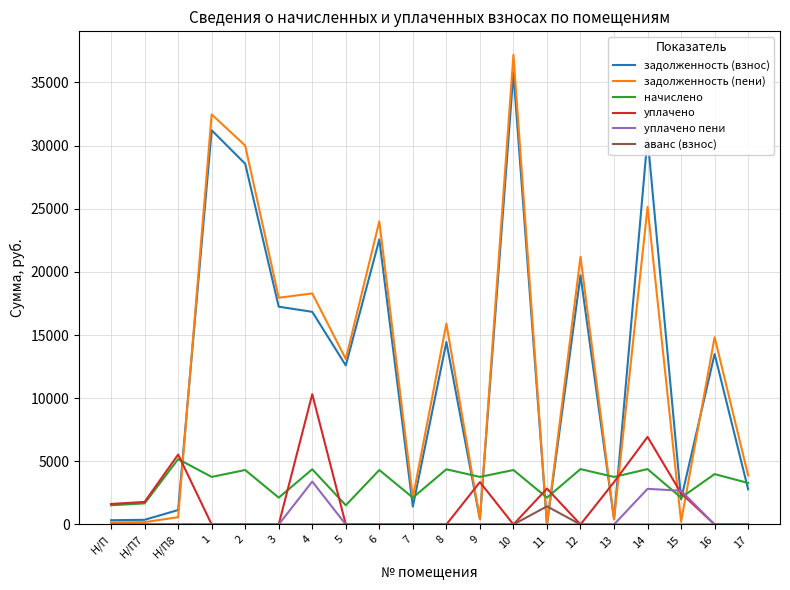

What position from the right is 15?

3